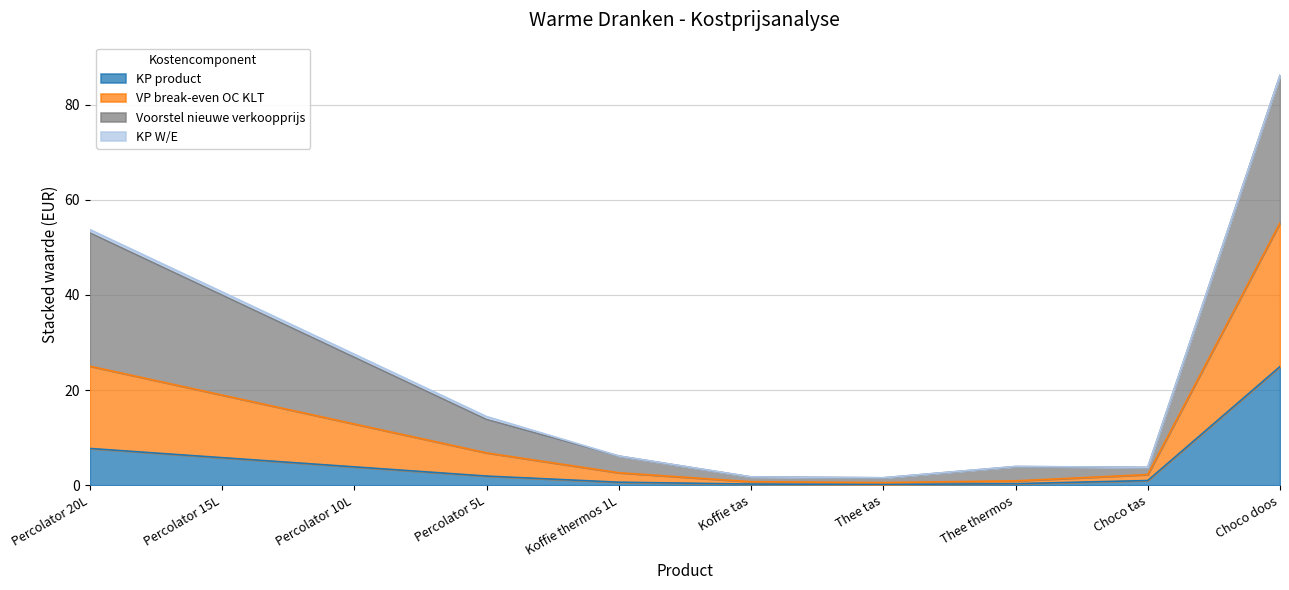

At which label does KP product reach its peak?

Choco doos